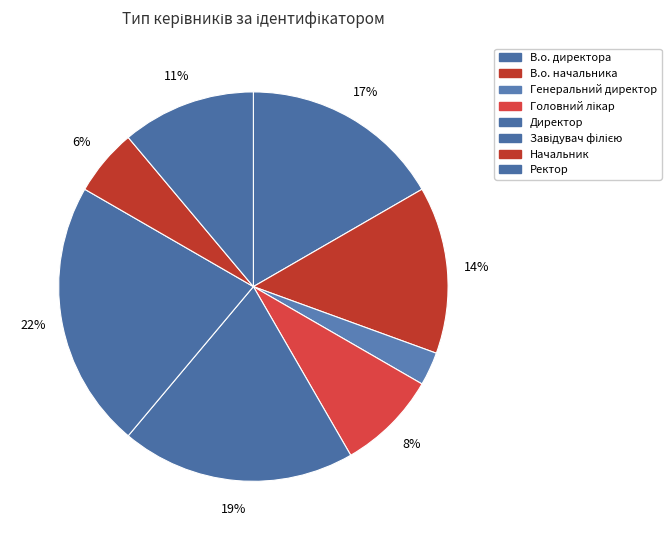

How many segments does this pie chart have?

8